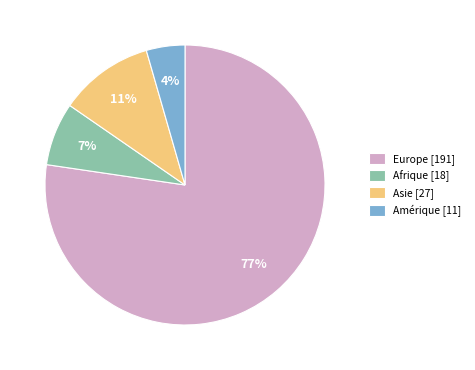

Is it true that Europe [191] is 86% of the pie?

False